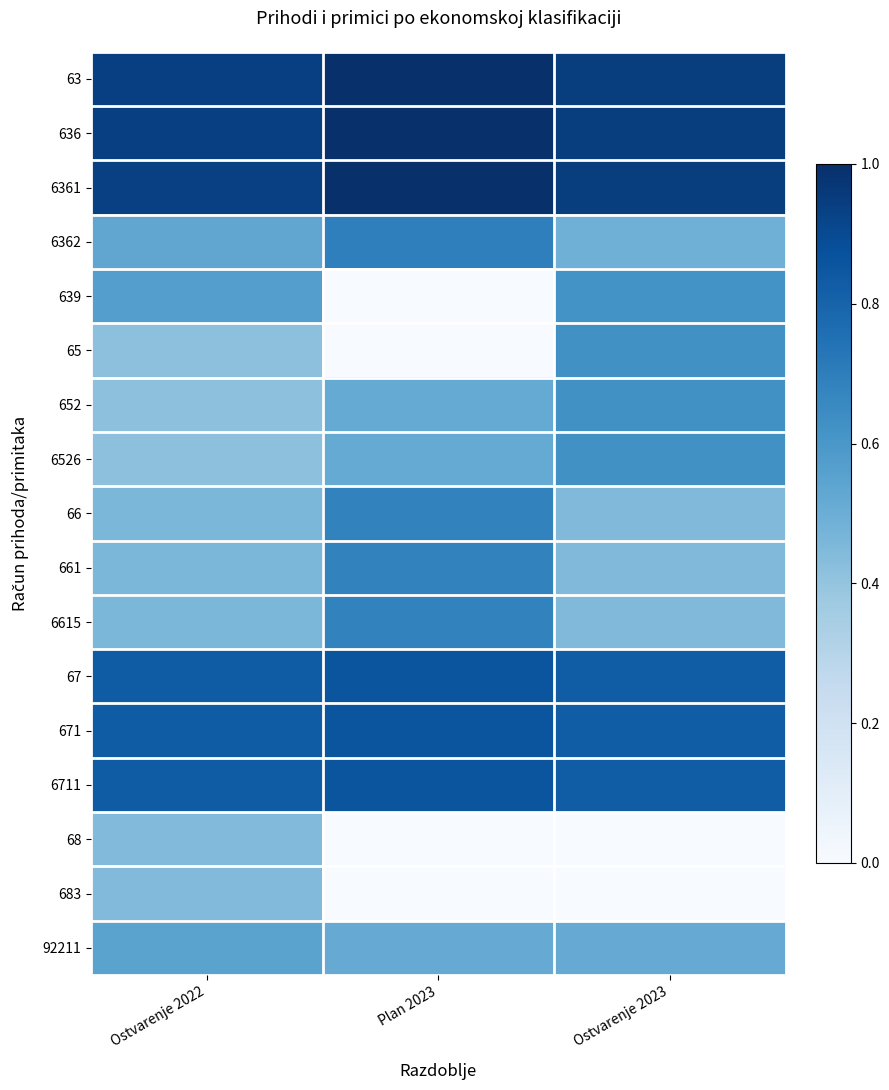

Which has a higher value, Ostvarenje 2023 or Ostvarenje 2022?

Ostvarenje 2023